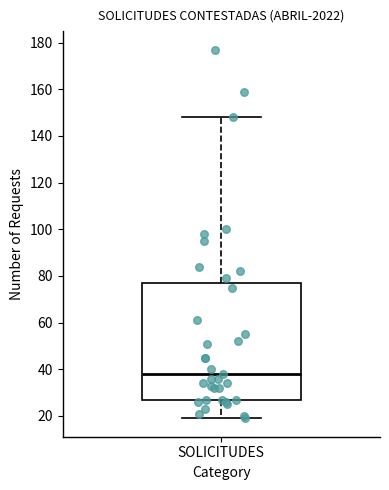

Read this box plot against the y-axis: the position of the median line, the range covered by the box, and the ends of both whiskers. The values are not printed on the chart, so give them approximately, as read against the axis.

median 38, box 28 to 78, whiskers 20 to 148